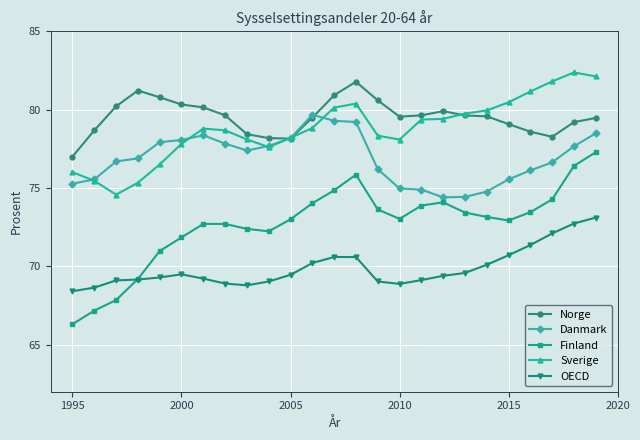

True or false: Norge and OECD intersect in this chart.

False